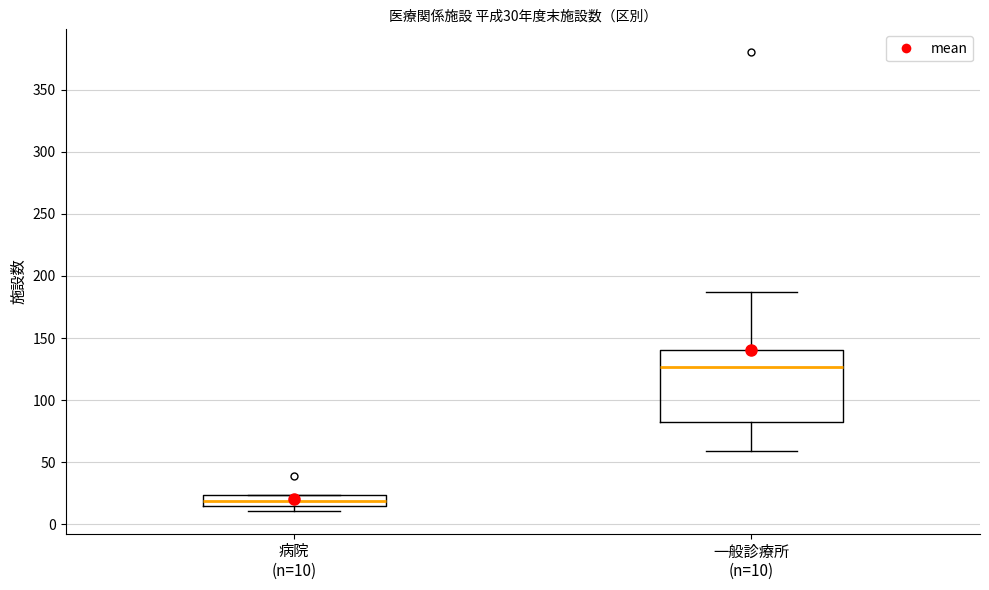

Which box is the tallest, from its lower edge to its upper edge?

一般診療所 (n=10)